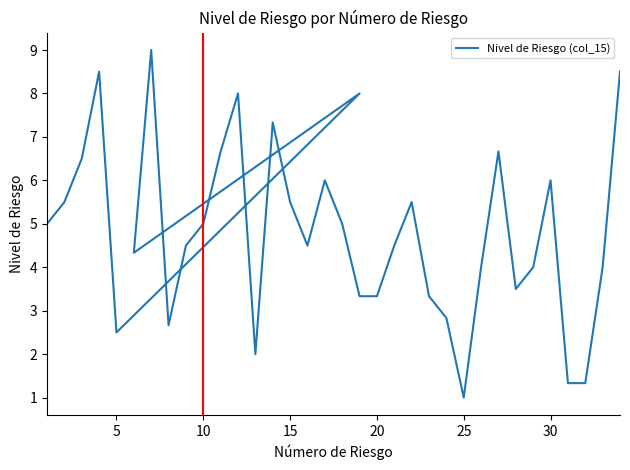

What is the difference between the second highest and minimum values?

7.5